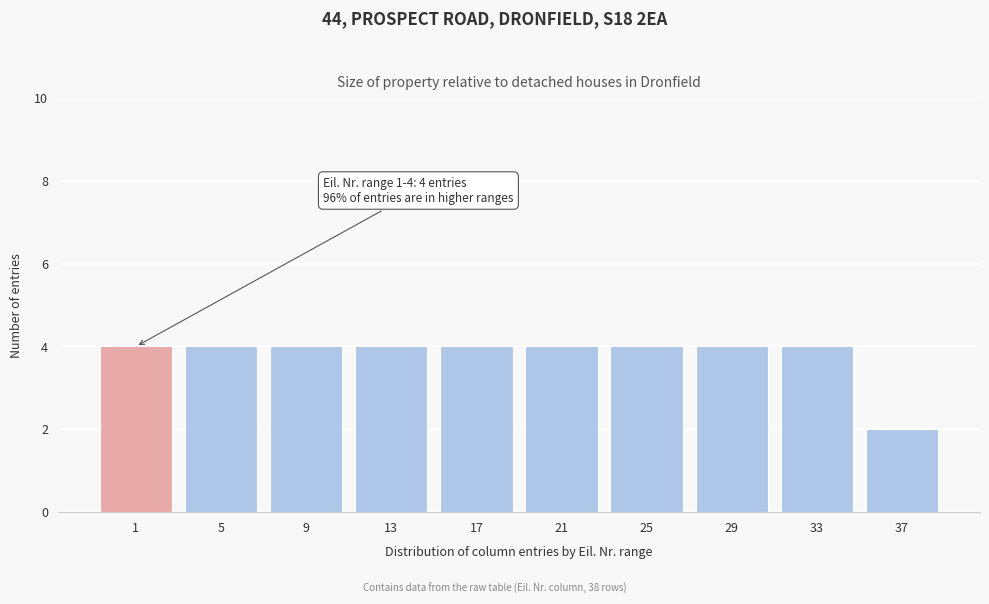

Reading left to right, transcribe all the data shown in this chart.

1=4	5=4	9=4	13=4	17=4	21=4	25=4	29=4	33=4	37=2